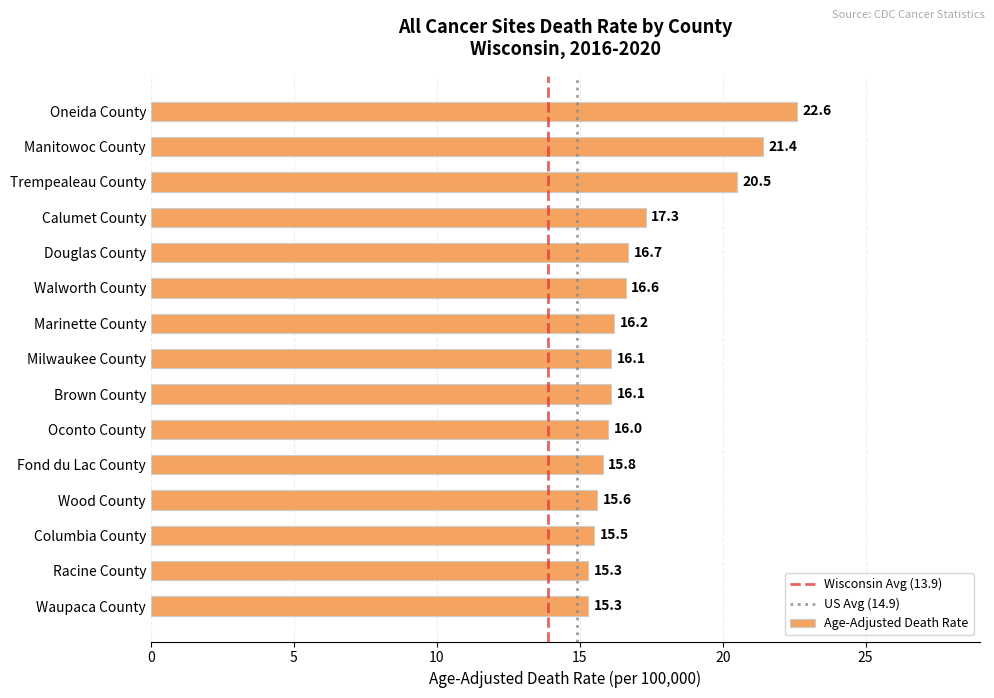

True or false: the data shows 16.6 at Walworth County.

True